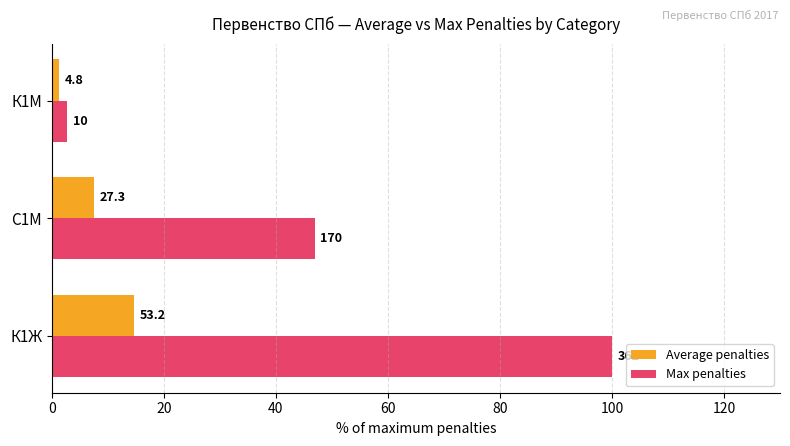

What are all the series names shown in the legend?

Average penalties, Max penalties